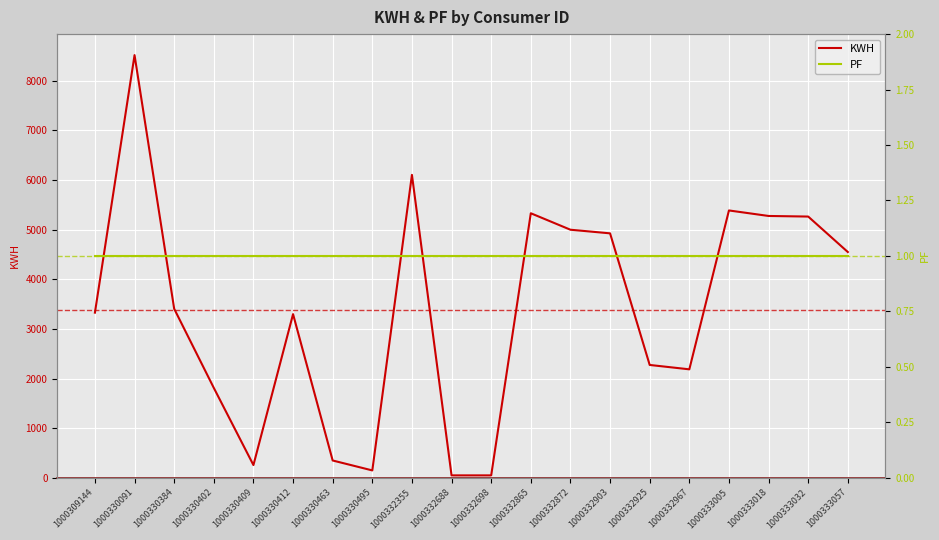

True or false: PF has more than 0 points higher than both neighbors.

False